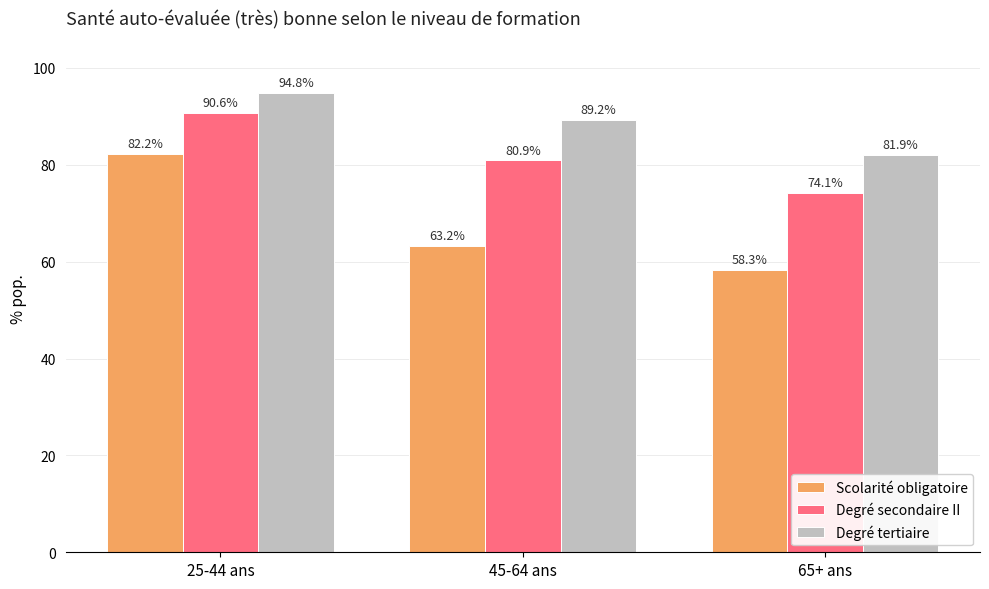

Rank the series by their average value, from lowest to highest.

Scolarité obligatoire, Degré secondaire II, Degré tertiaire